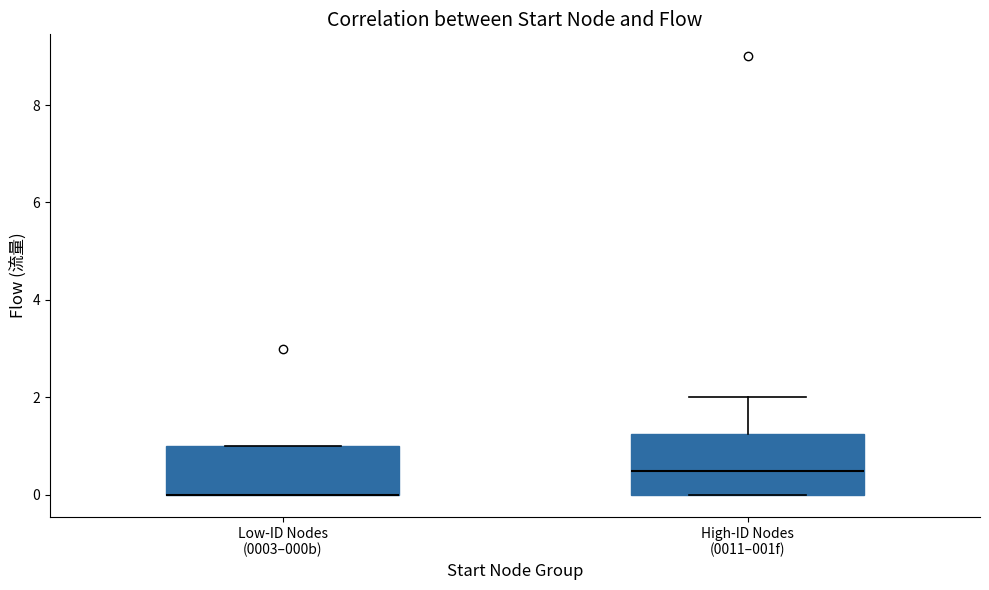

Reading left to right, read every box against the y-axis: the position of its median line, the range the box covers, and the ends of its whiskers. The values are not printed on the chart, so give them approximately, as read against the axis.

Low-ID Nodes (0003–000b): median 0.0 (drawn on the box's lower edge), box 0.0 to 1.0, whiskers 0.0 to 1.0
High-ID Nodes (0011–001f): median 0.6, box 0.0 to 1.2, whiskers 0.0 to 2.0